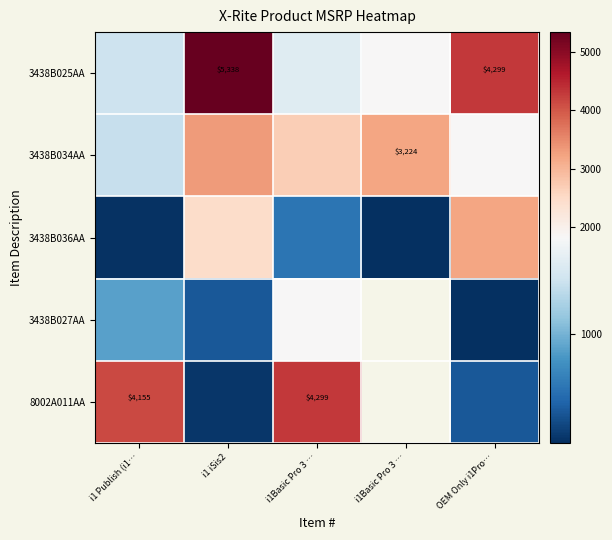

List the series in order of their peak value, lowest first.

3438B027AA, 3438B036AA, 3438B034AA, 8002A011AA, 3438B025AA